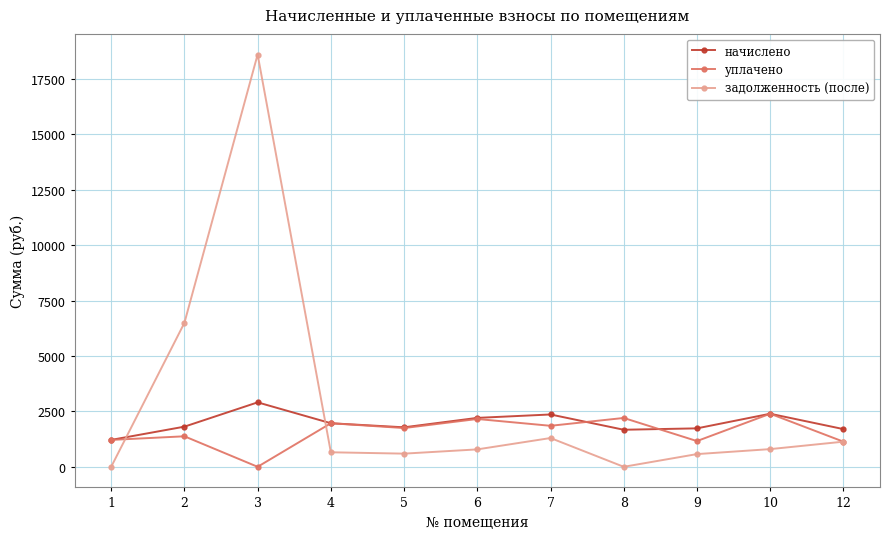

How many values in the задолженность (после) series are below 785?

5